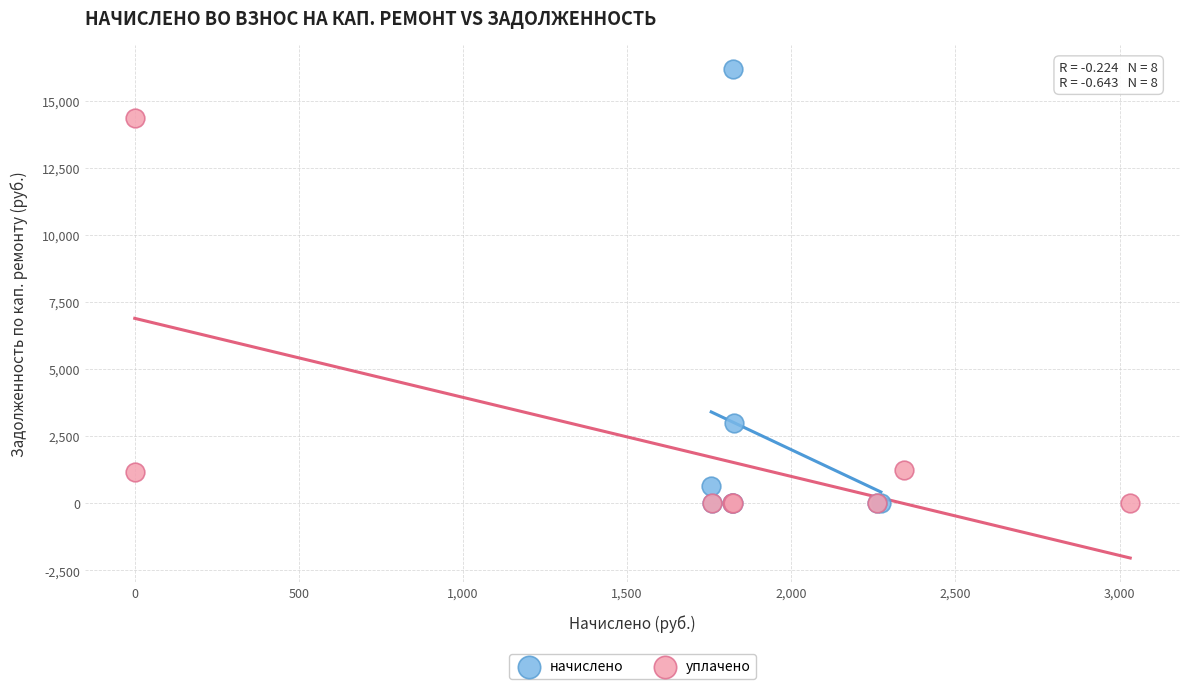

Which series contains the highest Y value?

начислено